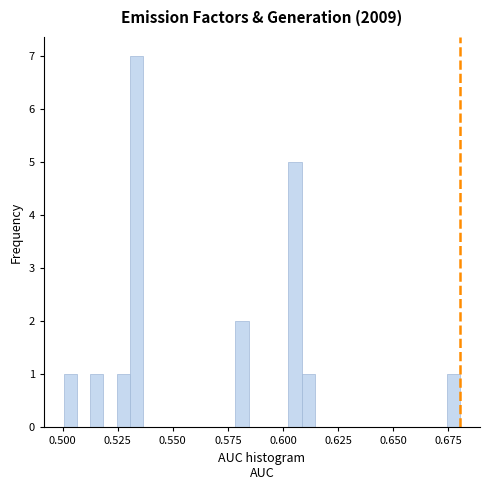

Around what value on the x-axis is the tallest bar? Give the approximate position of its centre, as read against the axis.

0.535